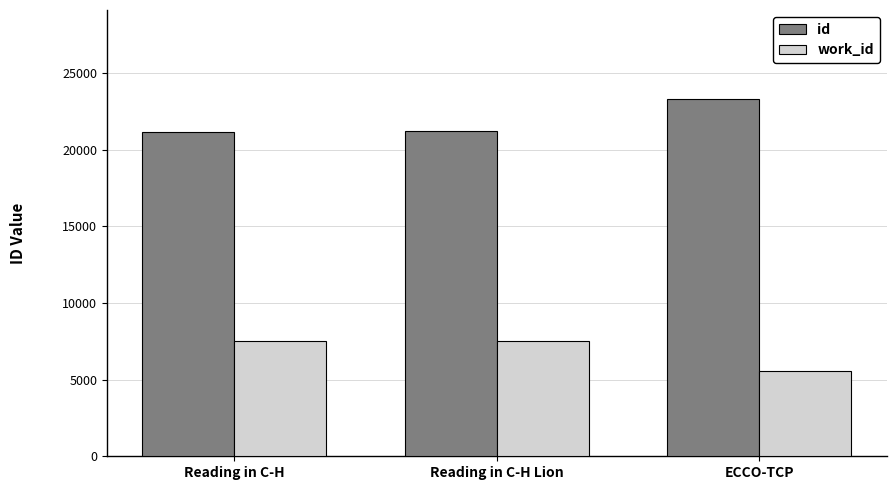

Rank the series by their maximum value, from highest to lowest.

id, work_id